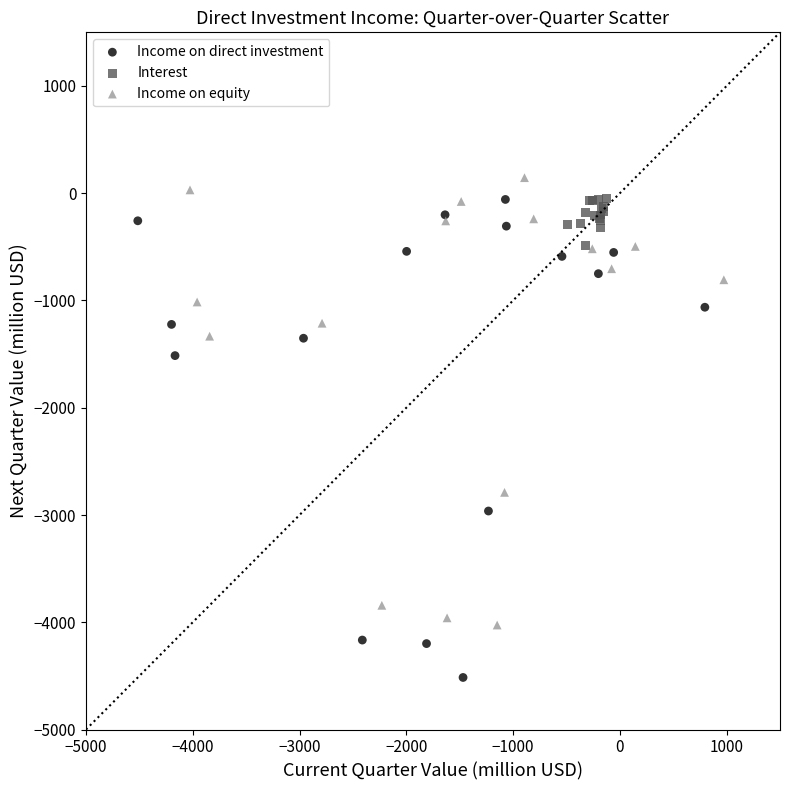

Which series contains the lowest Y value?

Income on direct investment